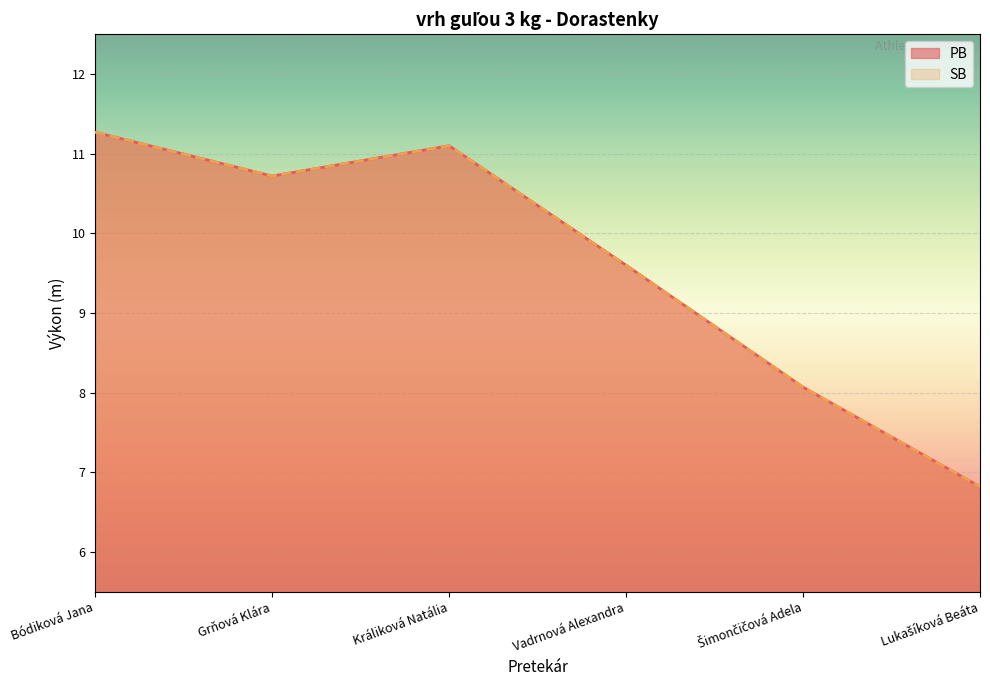

Which series has the largest range (max minus min)?

PB